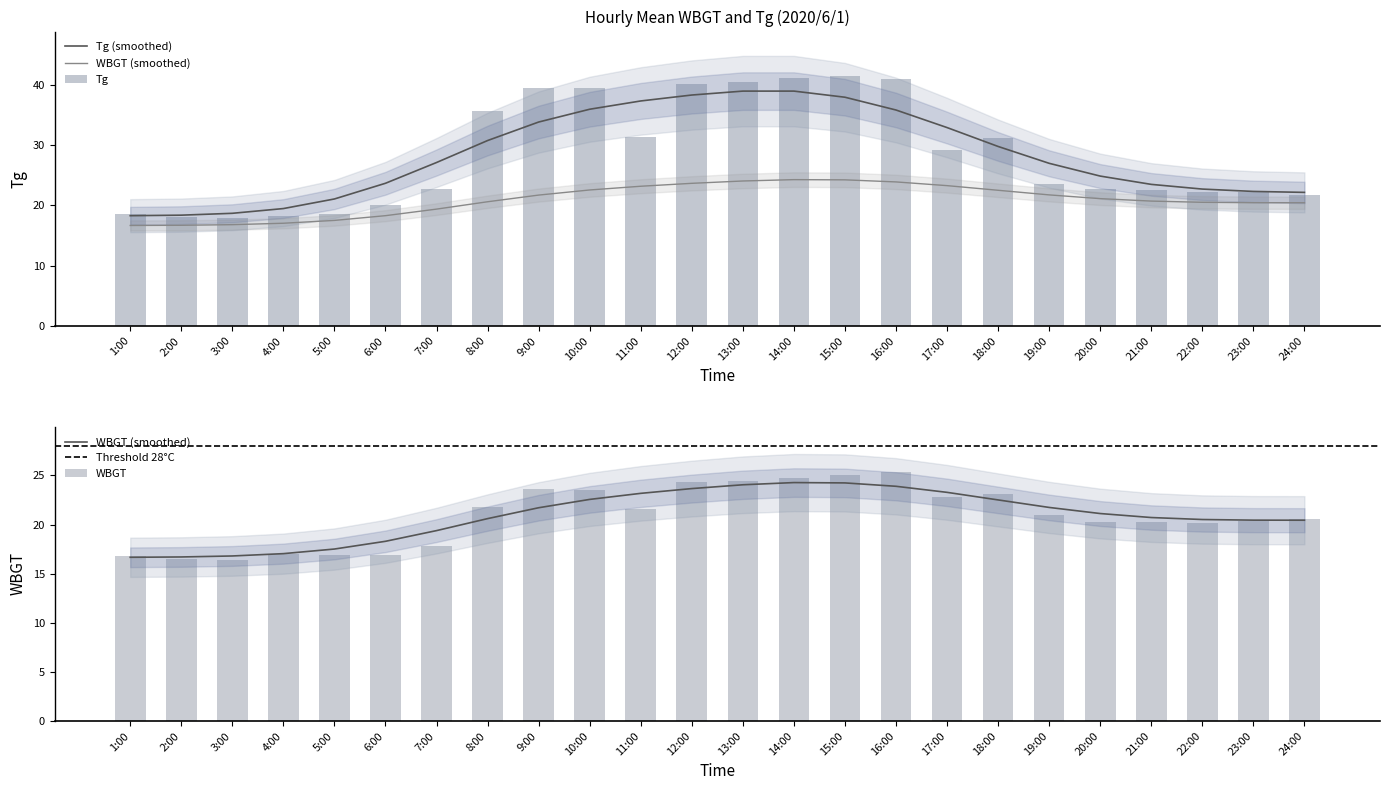

Which series changed the most between 1:00 and 4:00?

Tg